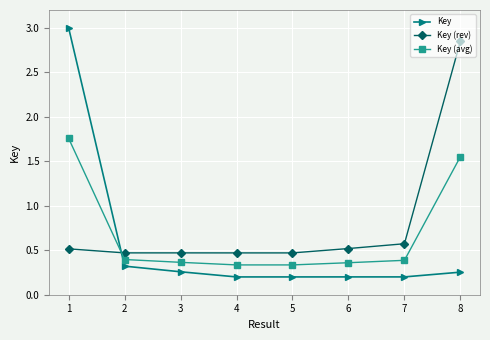

True or false: Key (avg) has a value of 0.6 at 8.

False